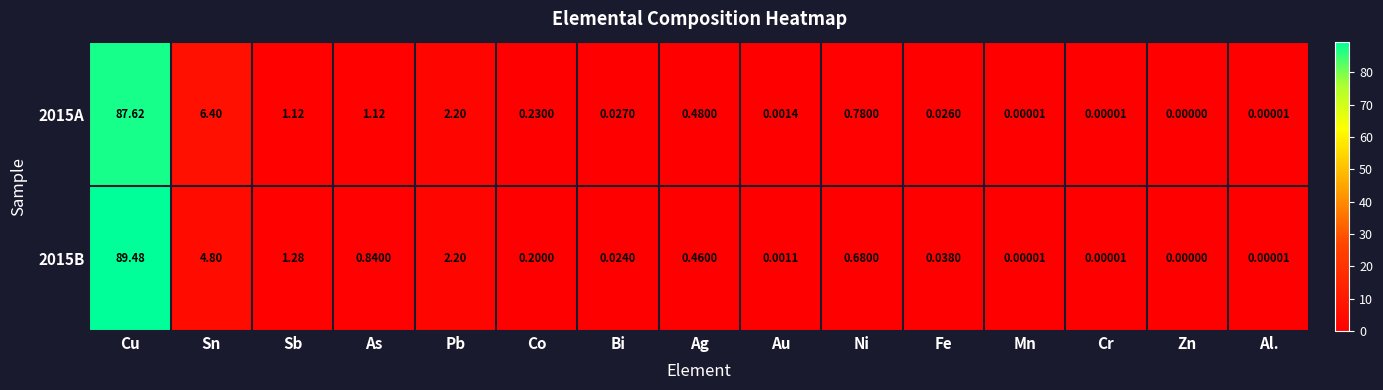

At which category does the chart reach its peak across all series?

Cu